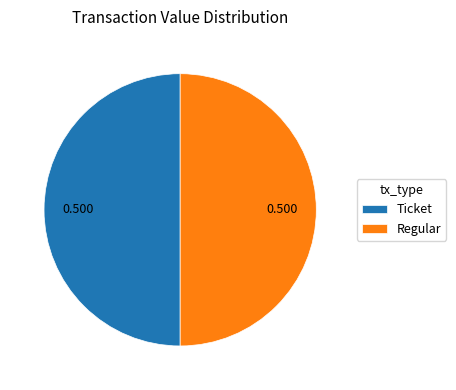

Combined, do Ticket and Regular account for over 50%?

Yes